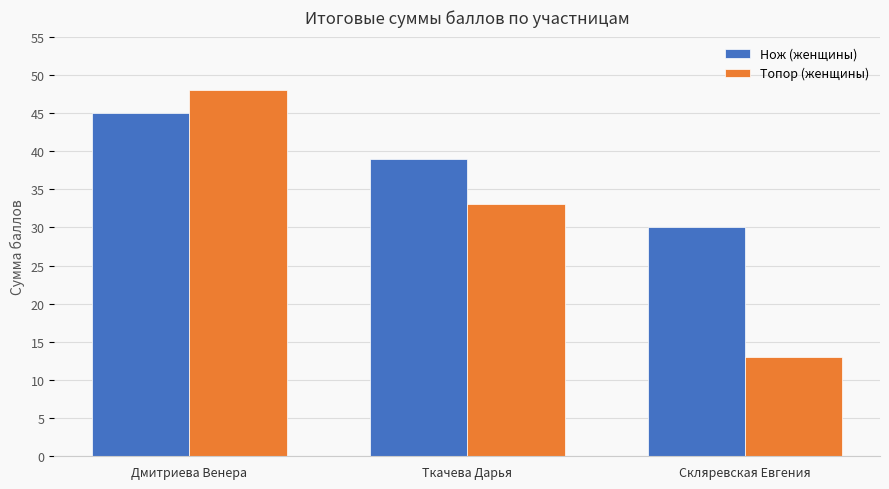

At which category is the sum across all series the highest?

Дмитриева Венера